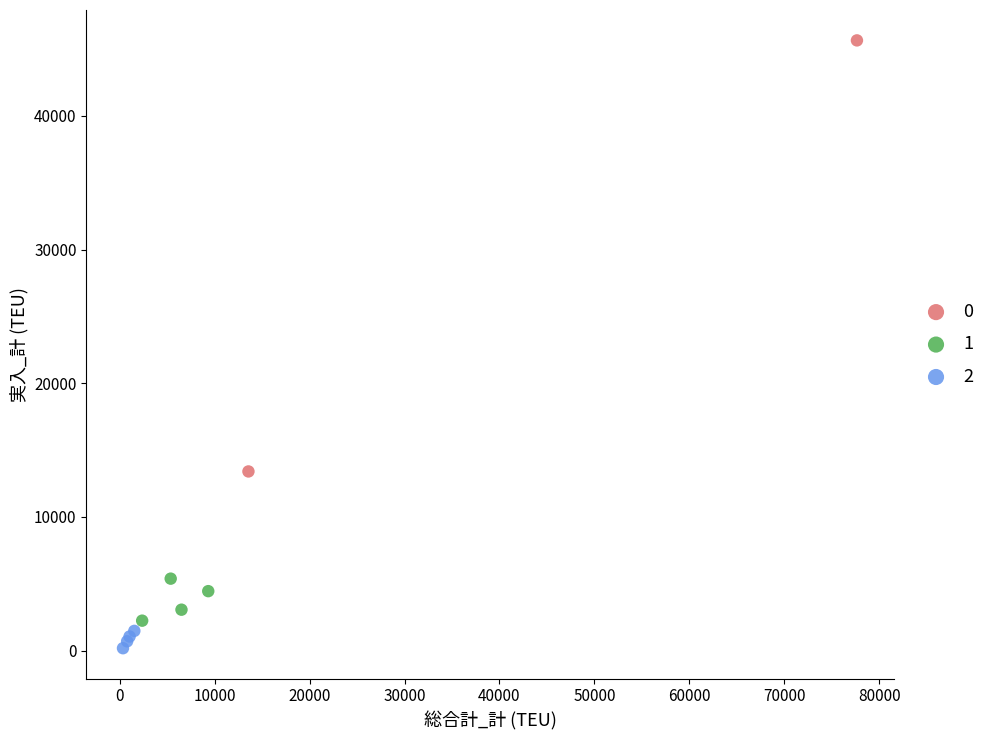

Which series has the largest Y range (max minus min)?

0